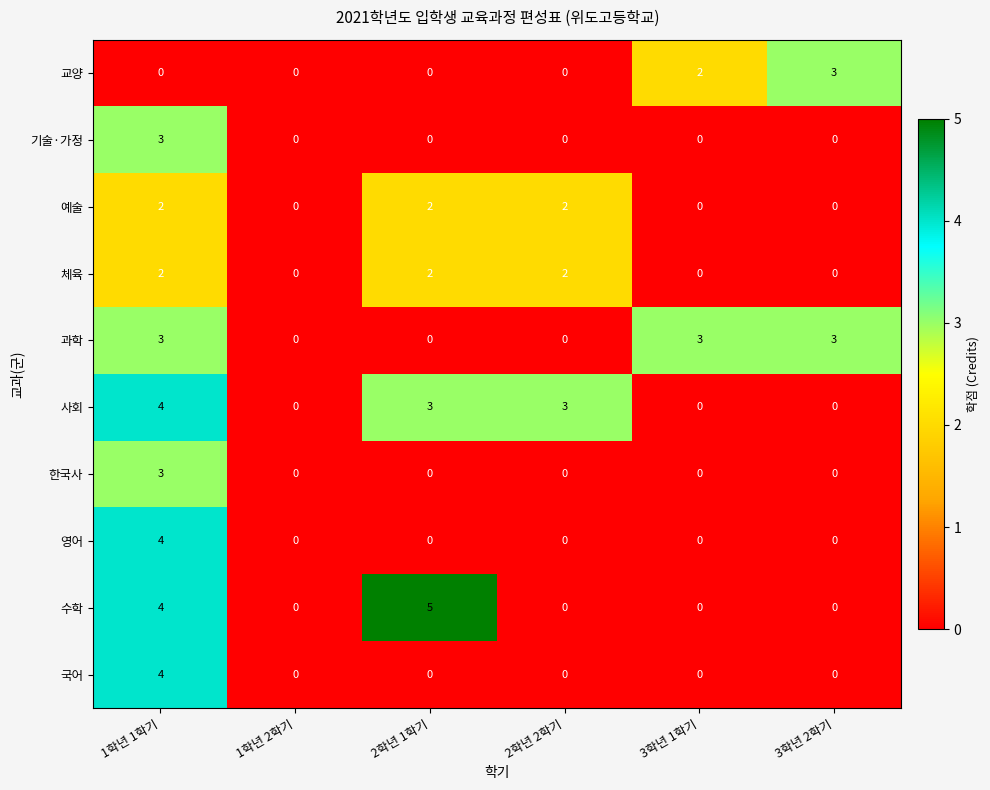

The 체육 series shows 3 at 2학년 1학기. True or false?

False